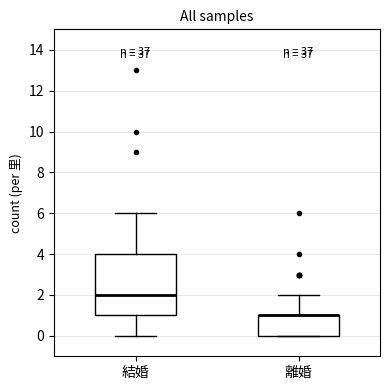

Reading left to right, read every box against the y-axis: the position of its median line, the range the box covers, and the ends of its whiskers. The values are not printed on the chart, so give them approximately, as read against the axis.

結婚: median 2, box 1 to 4, whiskers 0 to 6
離婚: median 1 (drawn on the box's upper edge), box 0 to 1, whiskers 0 to 2